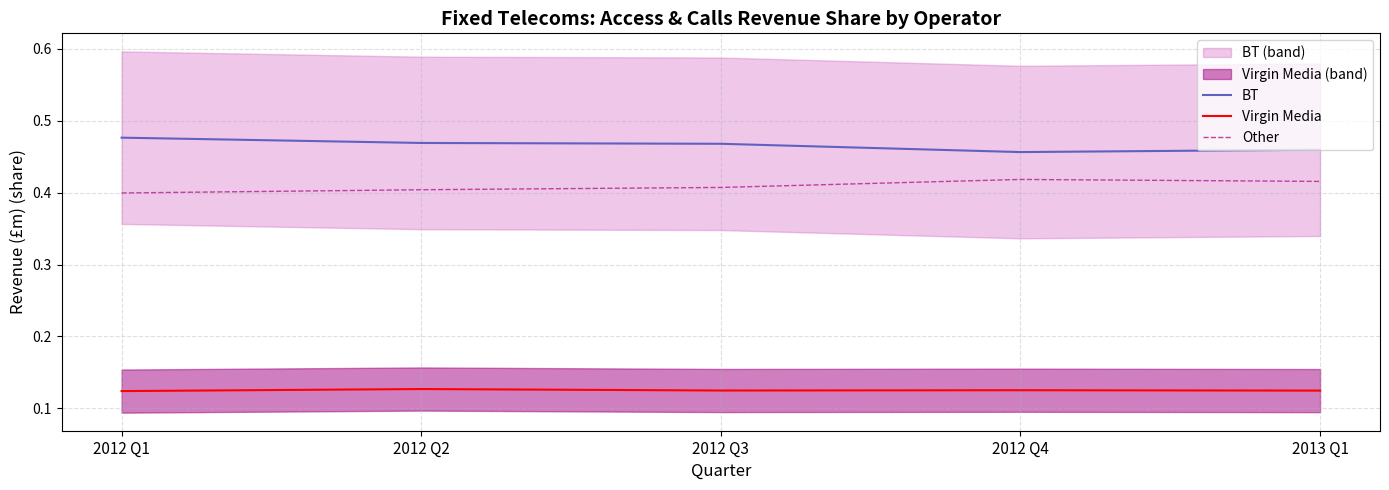

What is the average value of the BT series?

0.5